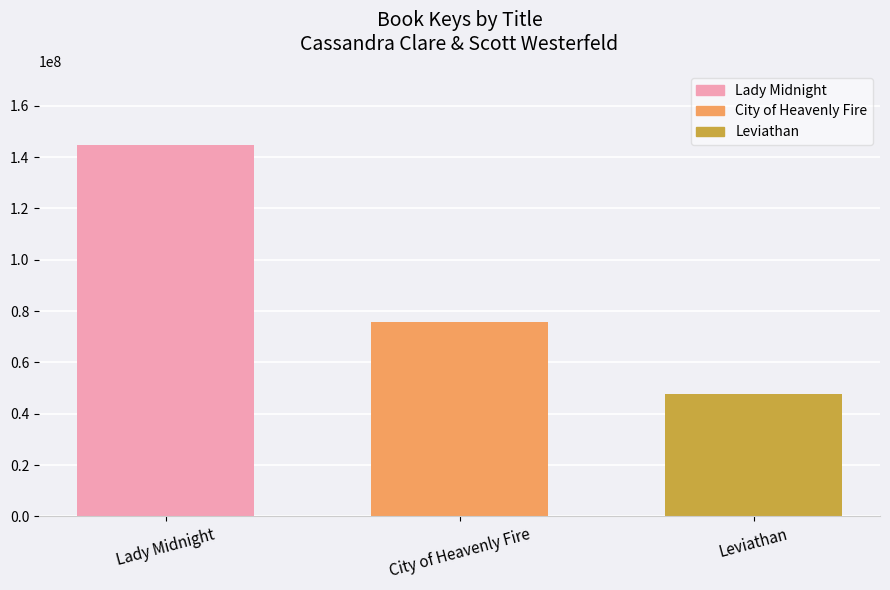

Where is the data nearest to the value 96243035?

City of Heavenly Fire